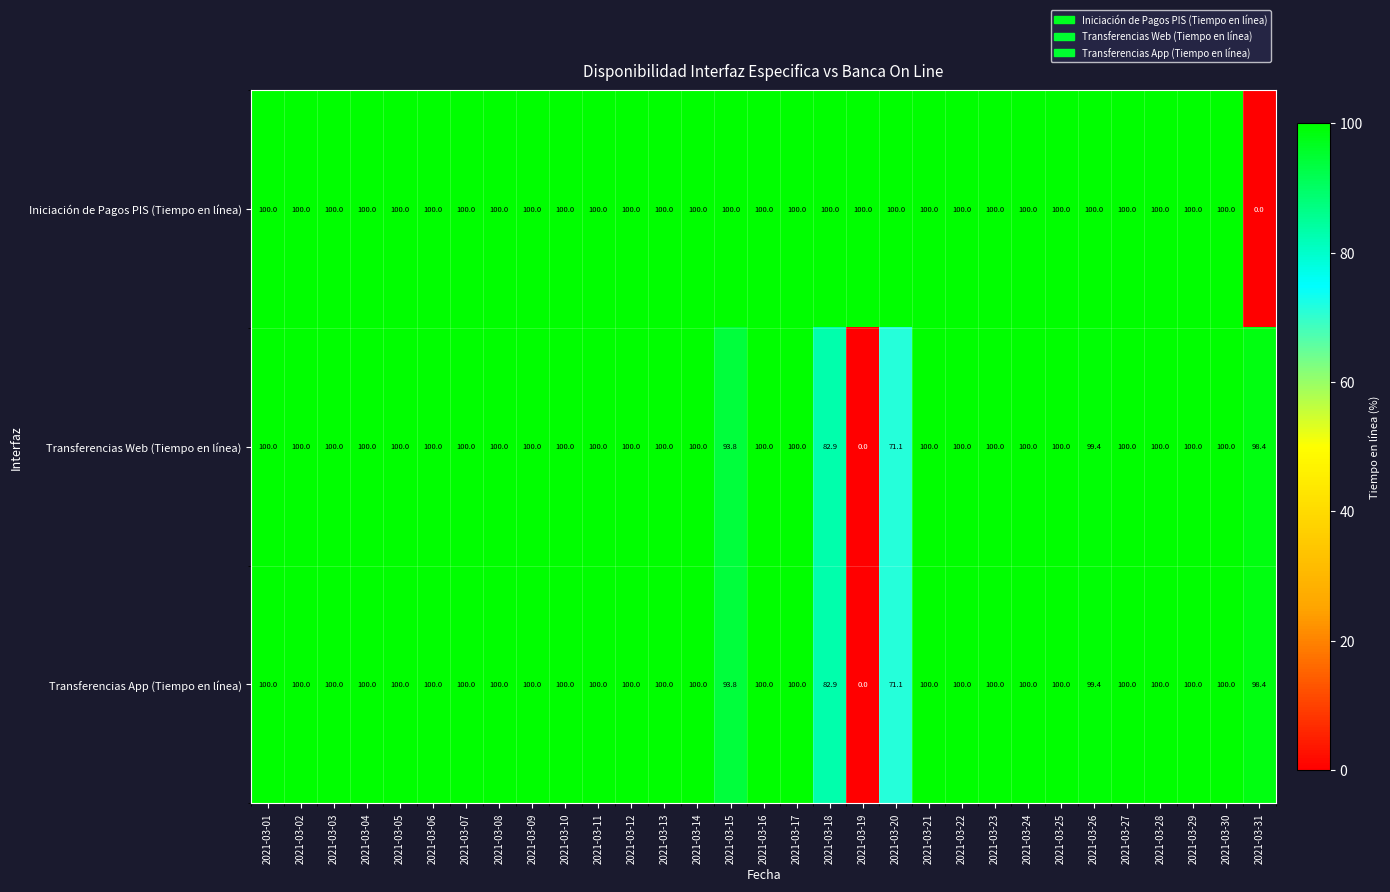

What is the sum of the Transferencias App (Tiempo en línea) values at 2021-03-15 and 2021-03-24?

193.8